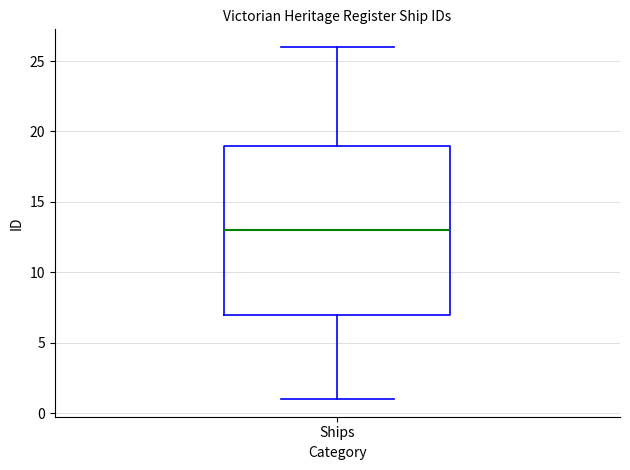

Where is the upper edge of the box for Ships on the y-axis? The values are not printed on the chart, so give them approximately, as read against the axis.

19